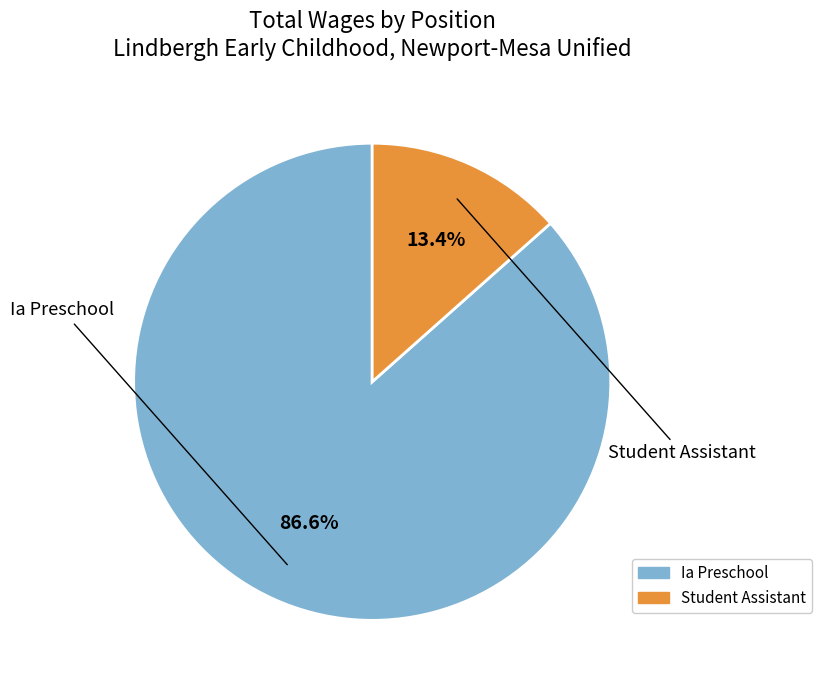

To the nearest percent, what is the difference between the Student Assistant and Ia Preschool slice percentages?

73%